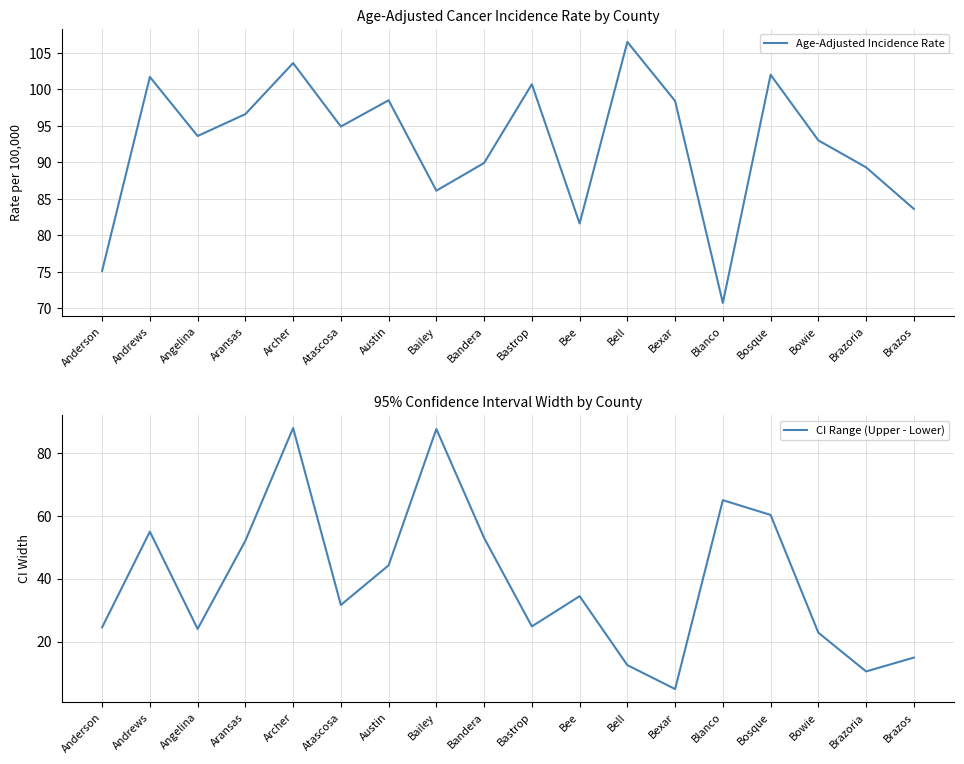

How many categories are shown in the chart?

18